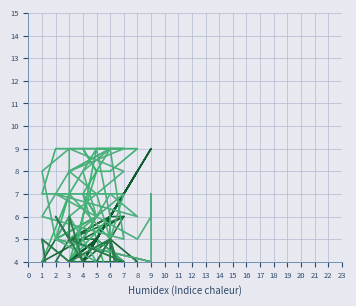

True or false: x6 has more than 1 points higher than both neighbors.

True